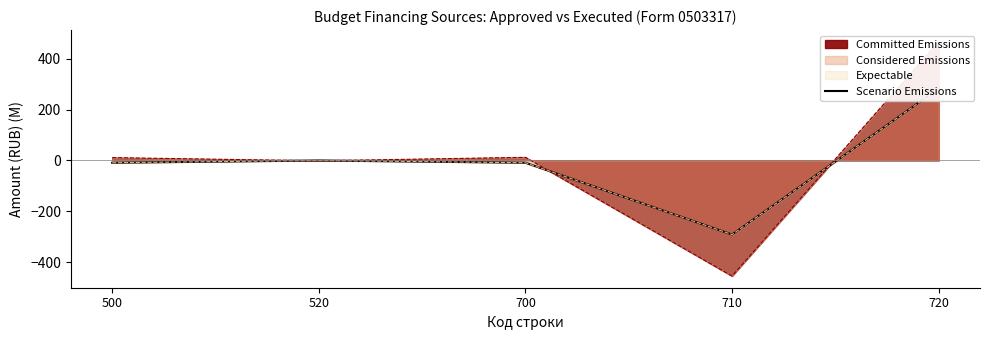

Where is the first local minimum?

710